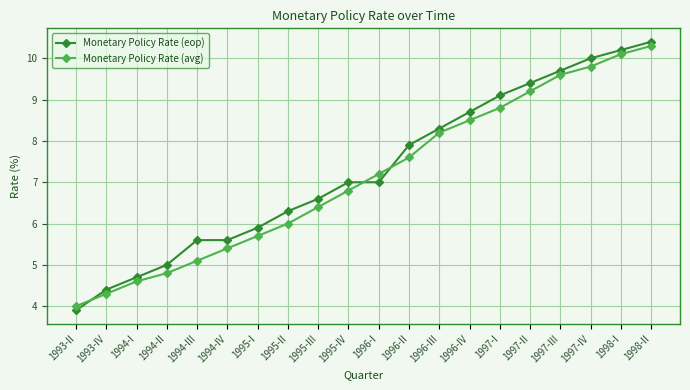

What is the difference between the highest and lowest values at 1994-I?

0.1